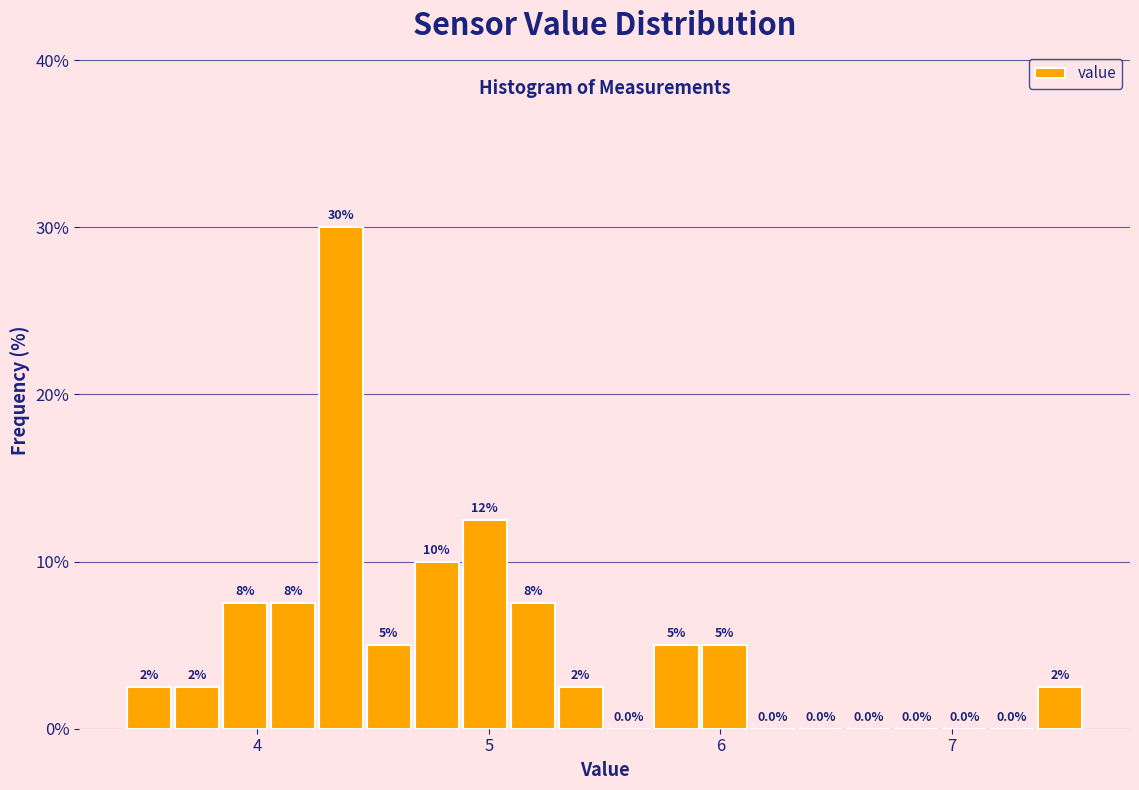

Read against the x-axis, roughly where is the centre of the tallest bar?

4.4